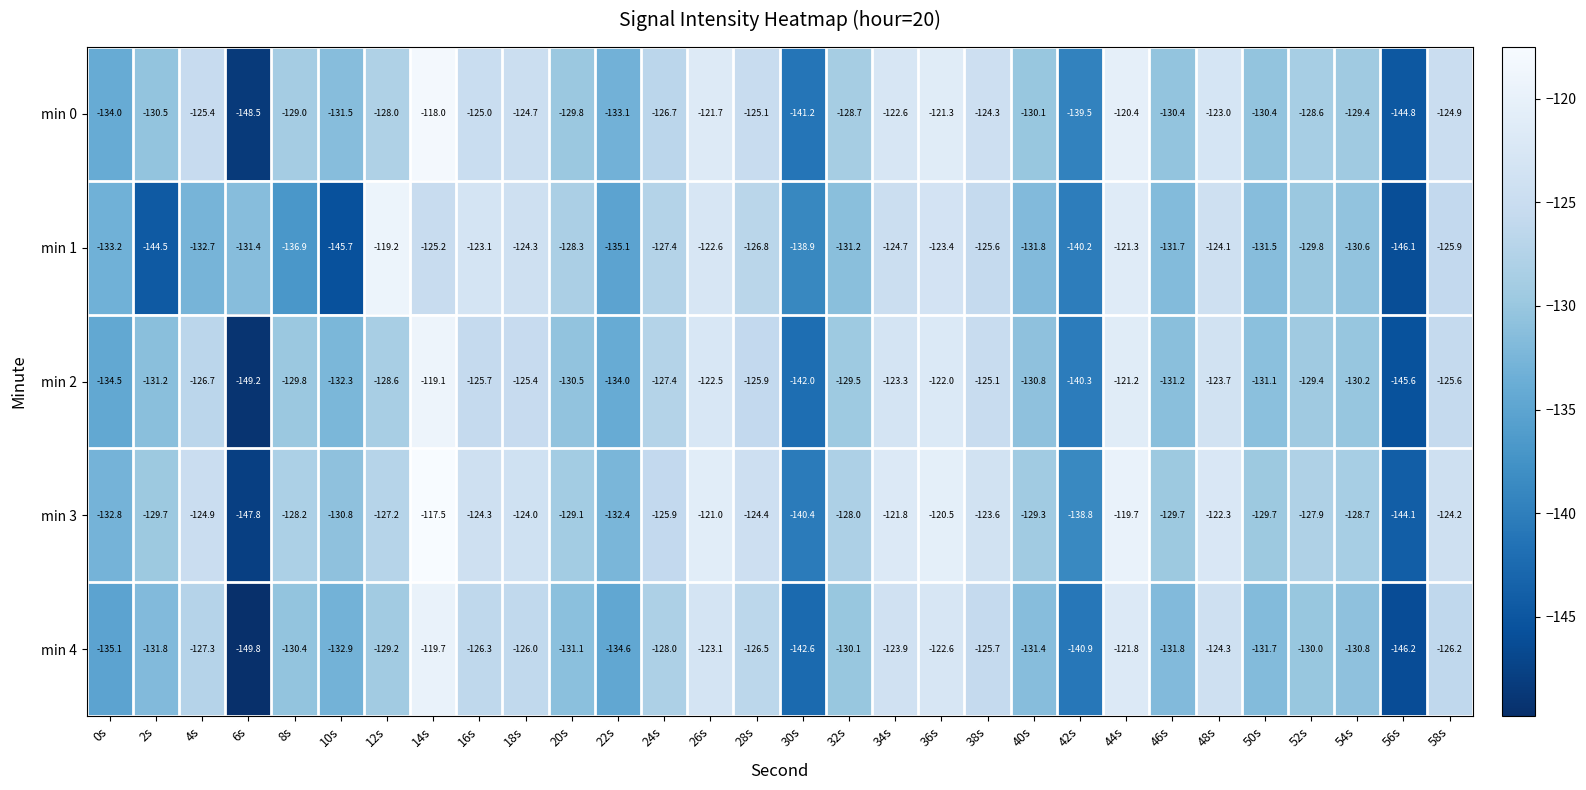

The value of min 2 at 40s is -130.8. True or false?

True